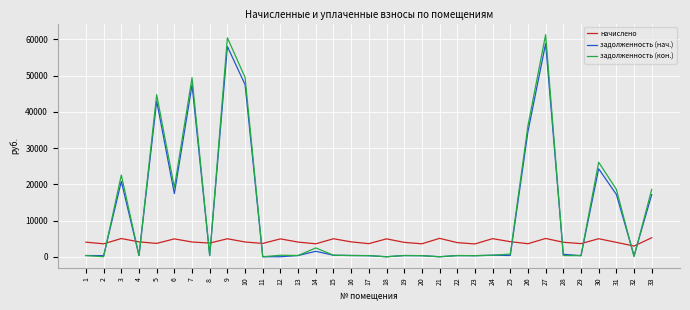

Which series changed the most between 3 and 20?

задолженность (кон.)